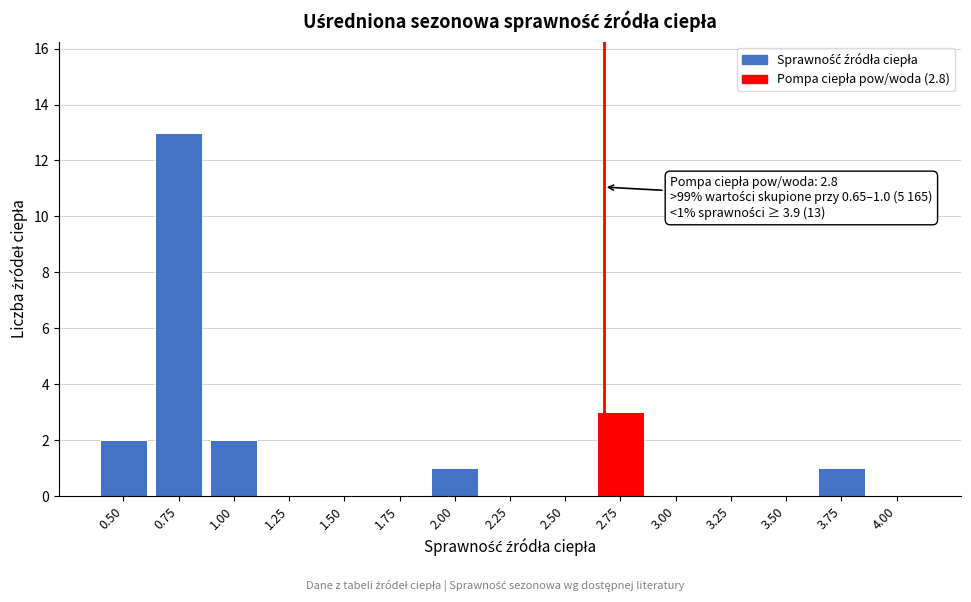

Reading left to right, extract all data points from this chart.

0.50=2	0.75=13	1.00=2	1.25=0	1.50=0	1.75=0	2.00=1	2.25=0	2.50=0	2.75=3	3.00=0	3.25=0	3.50=0	3.75=1	4.00=0